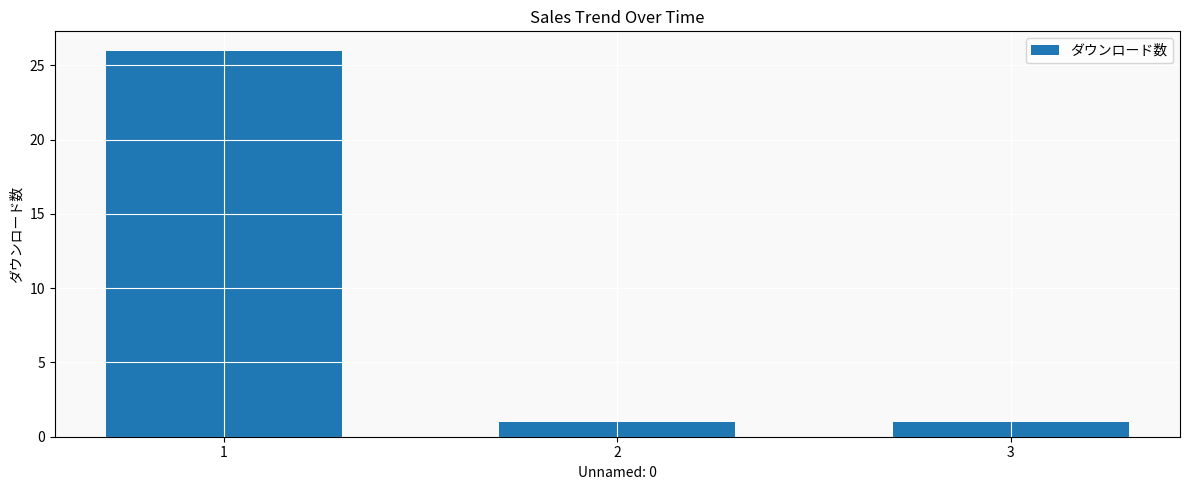

What is the ratio of the value at 1 to the value at 2?

26.0